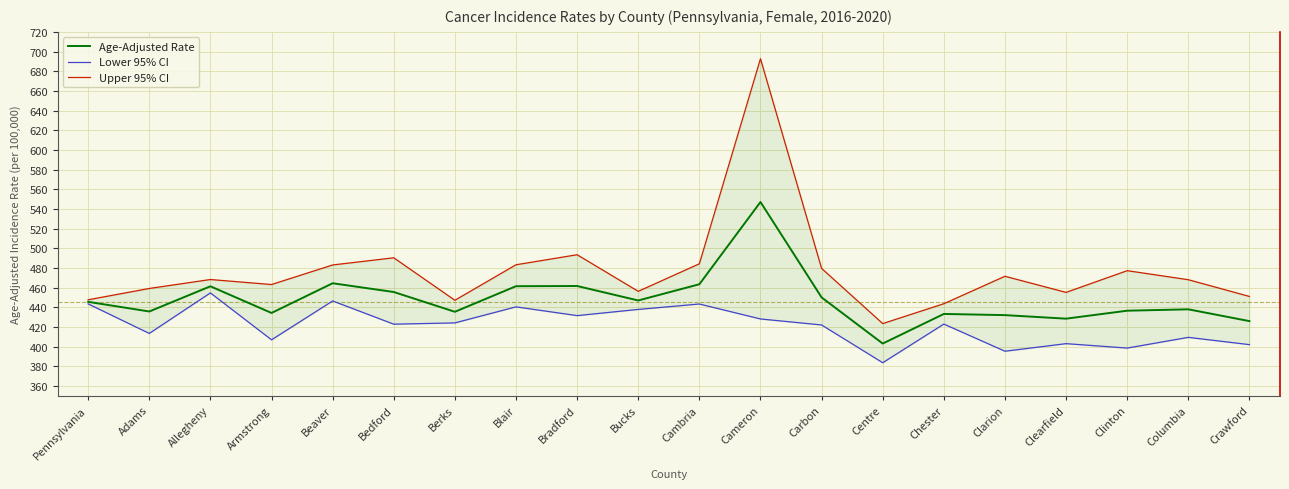

Which series has the largest range (max minus min)?

Upper 95% CI